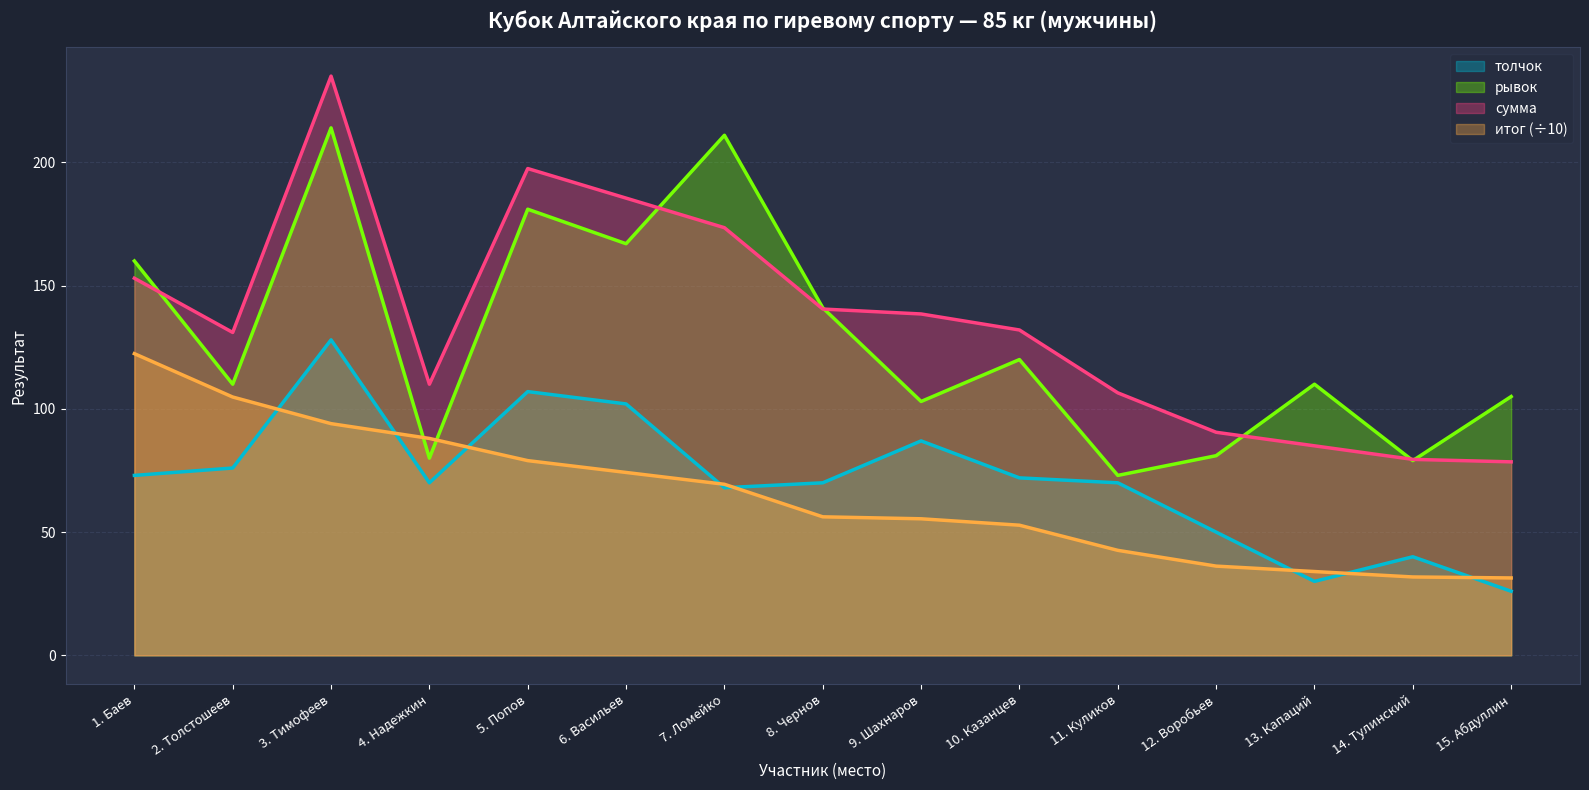

The value of рывок at 4. Надежкин is 129.4. True or false?

False